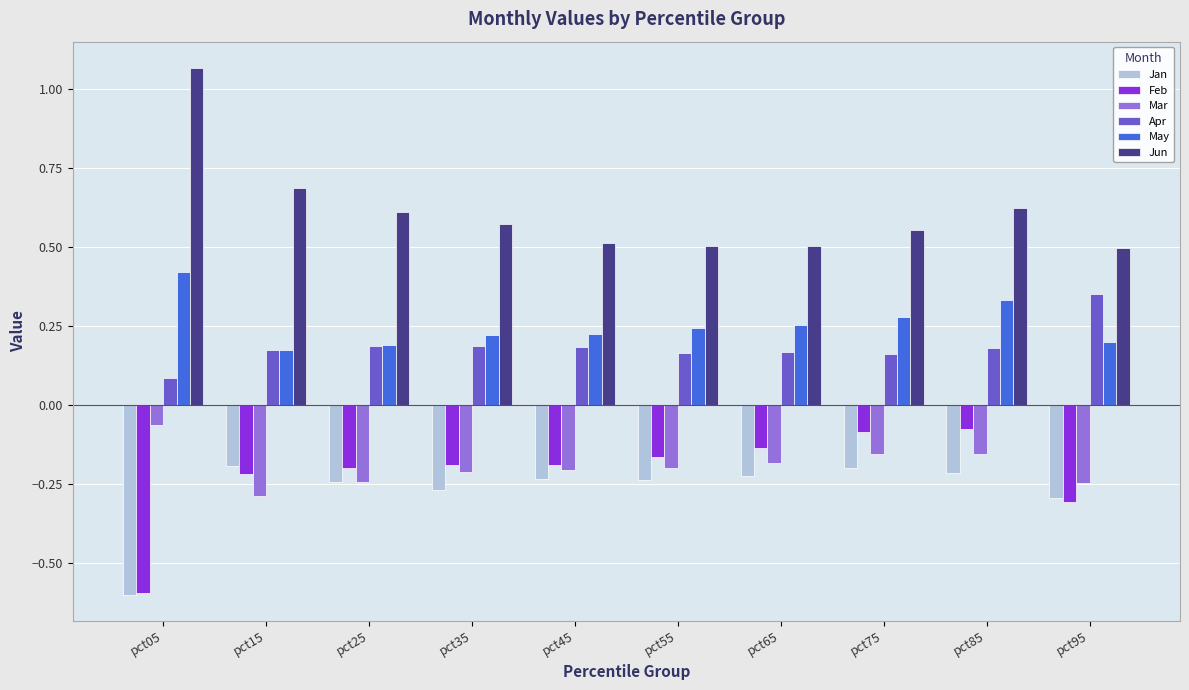

What is the sum of the Jan values at pct55 and pct85?

-0.5